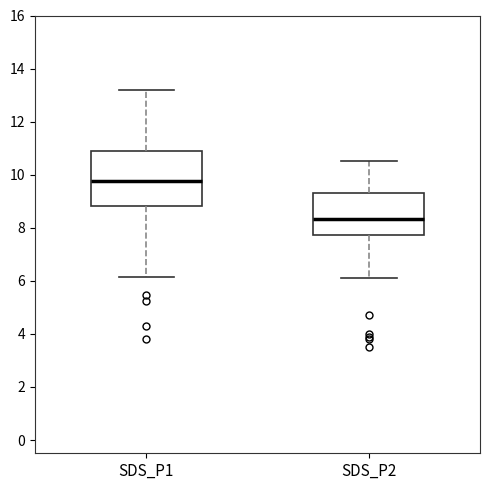

Which box's median line is the highest?

SDS_P1